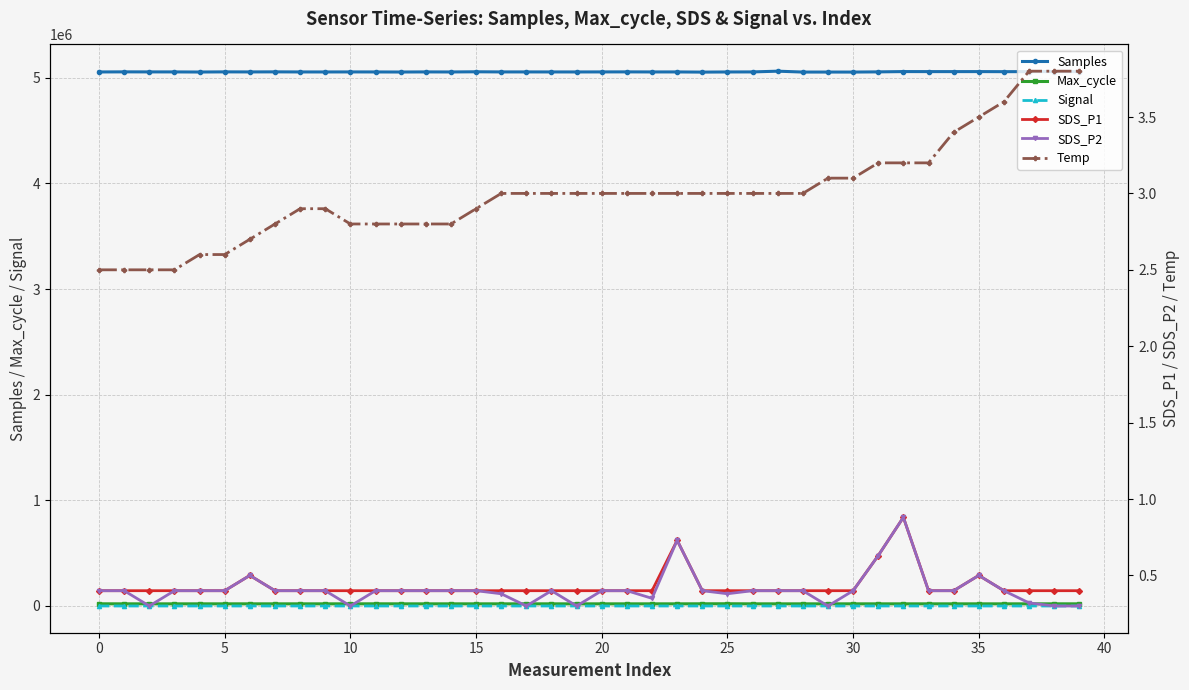

How many values in the Signal series are below -81?

1